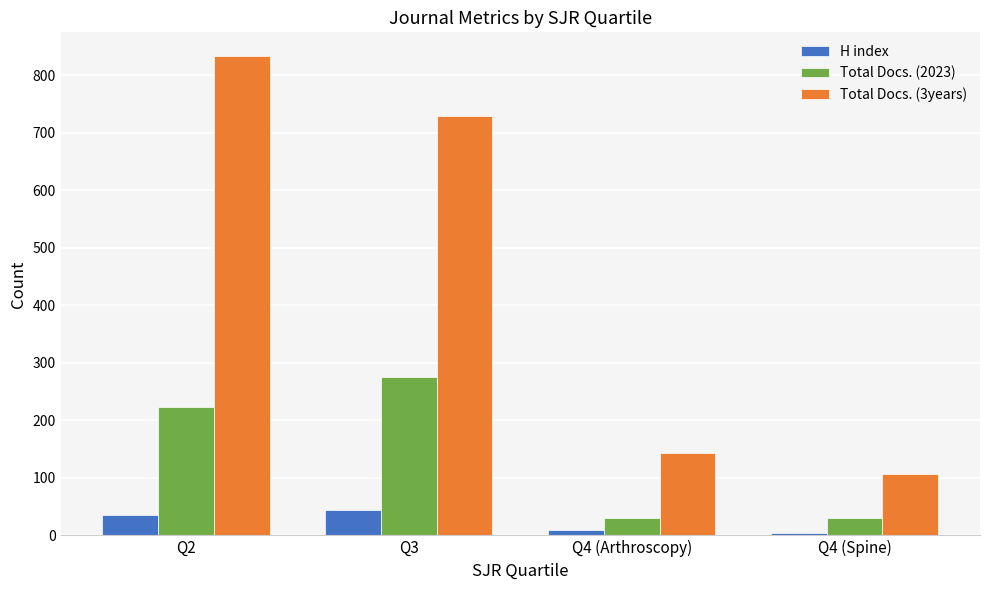

Between Q2 and Q4 (Arthroscopy), which series saw the biggest shift?

Total Docs. (3years)